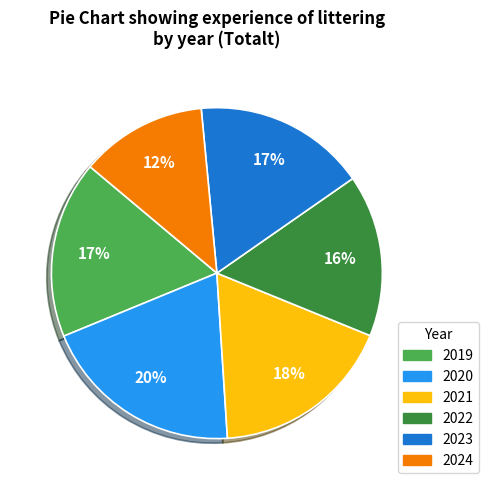

To the nearest percent, what is the combined percentage of 2024 and 2020?

32%